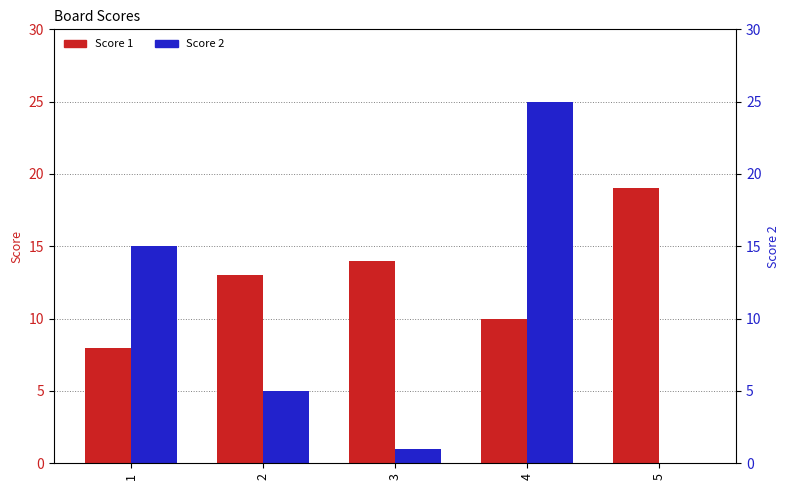

Which category has the highest value in the Score 2 series?

4